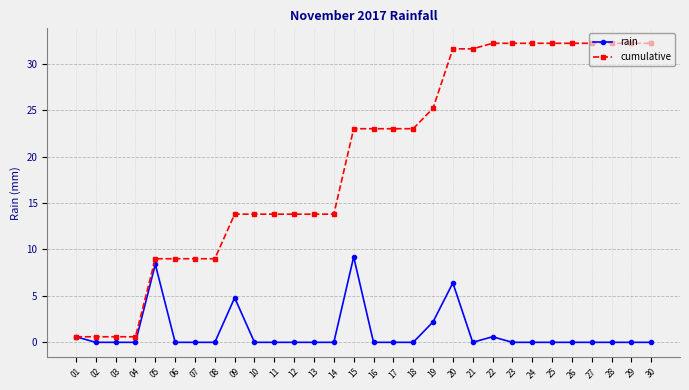

How many distinct data groups are displayed?

2